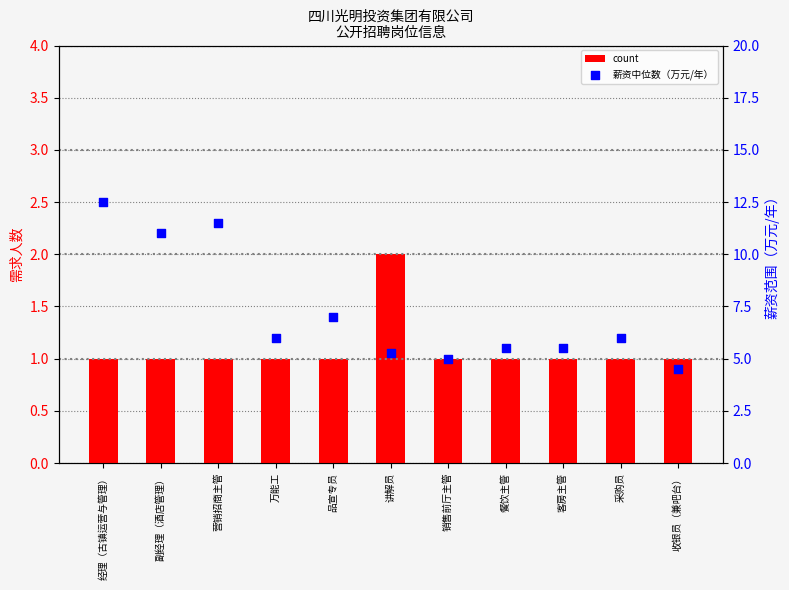

At how many categories does at least one series exceed 7?

3